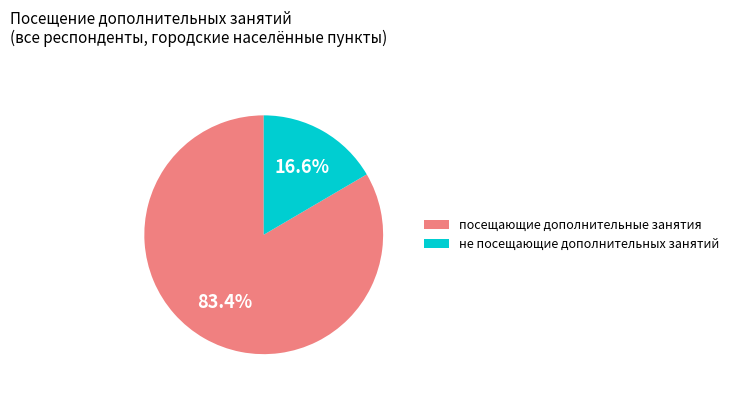

What is the largest slice in the pie chart?

посещающие дополнительные занятия